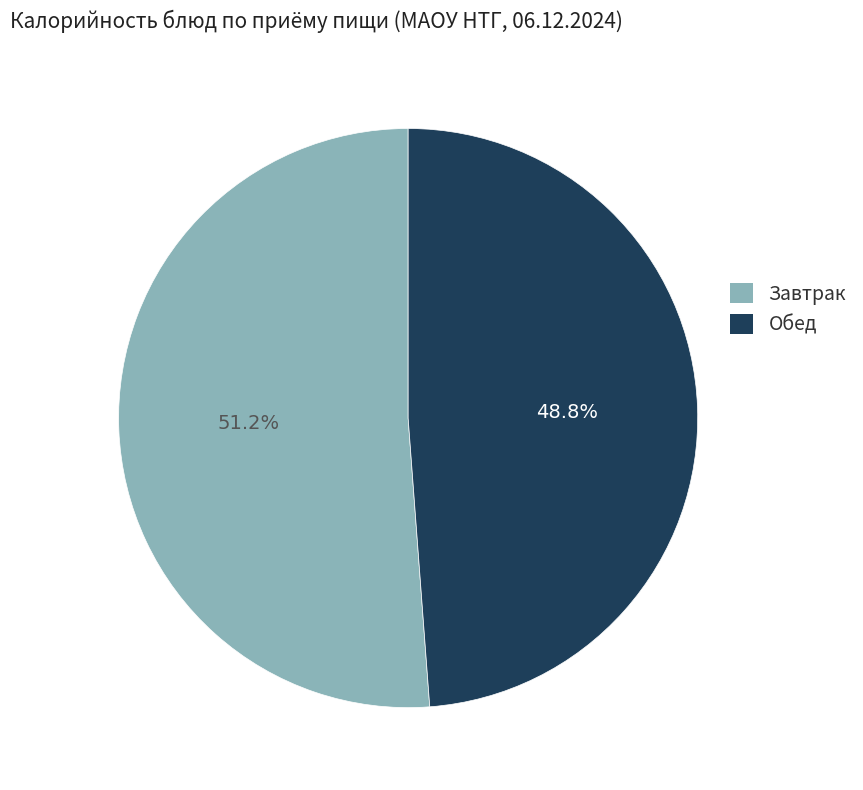

Does any single category account for the majority?

Yes